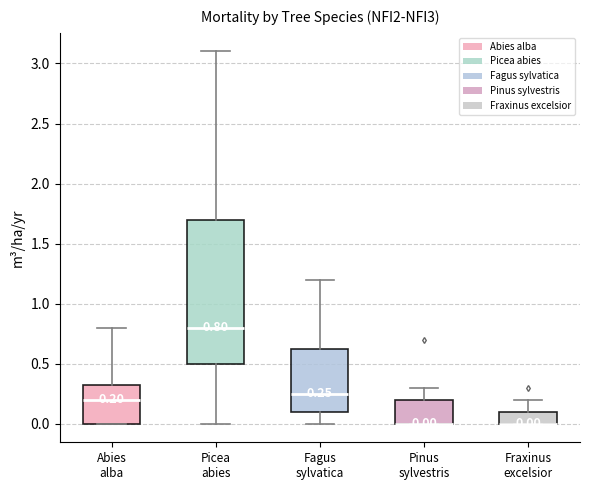

Which box is the tallest, from its lower edge to its upper edge?

Picea abies